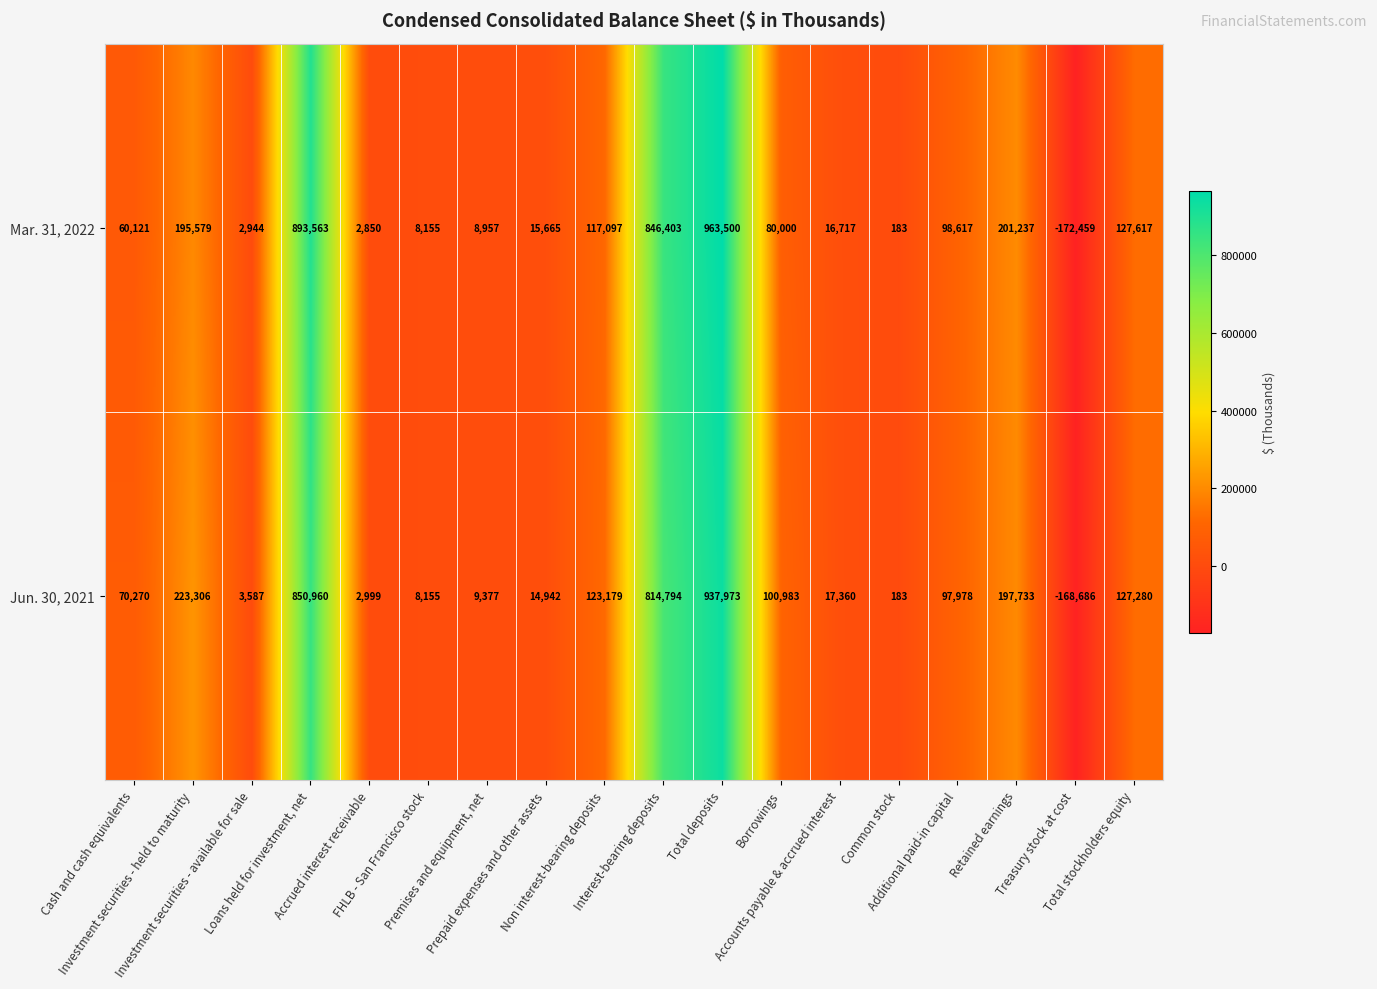

At how many categories does at least one series exceed 372611?

3